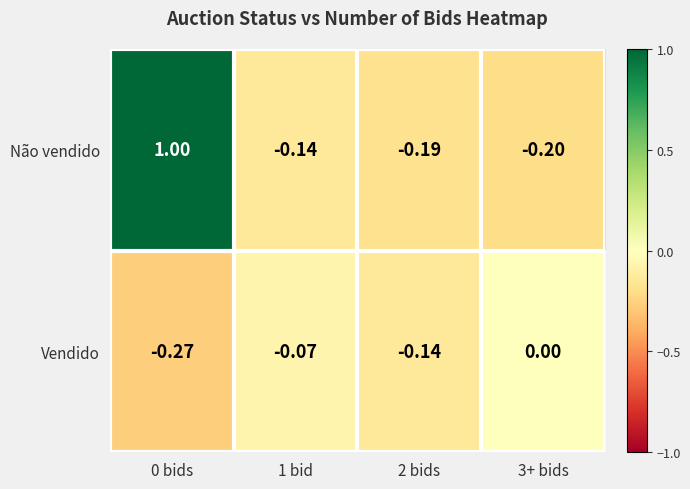

Which series has the widest spread of values?

Não vendido